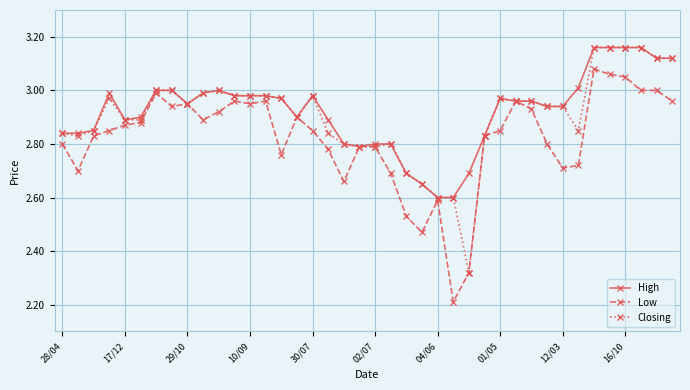

True or false: High has more than 0 interior local peaks.

True